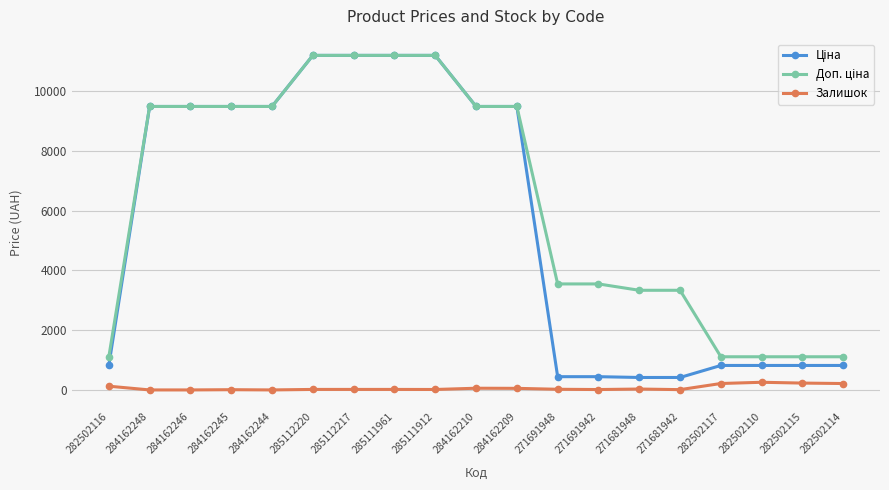

Is it true that Залишок equals 13.0 at 271691942?

True